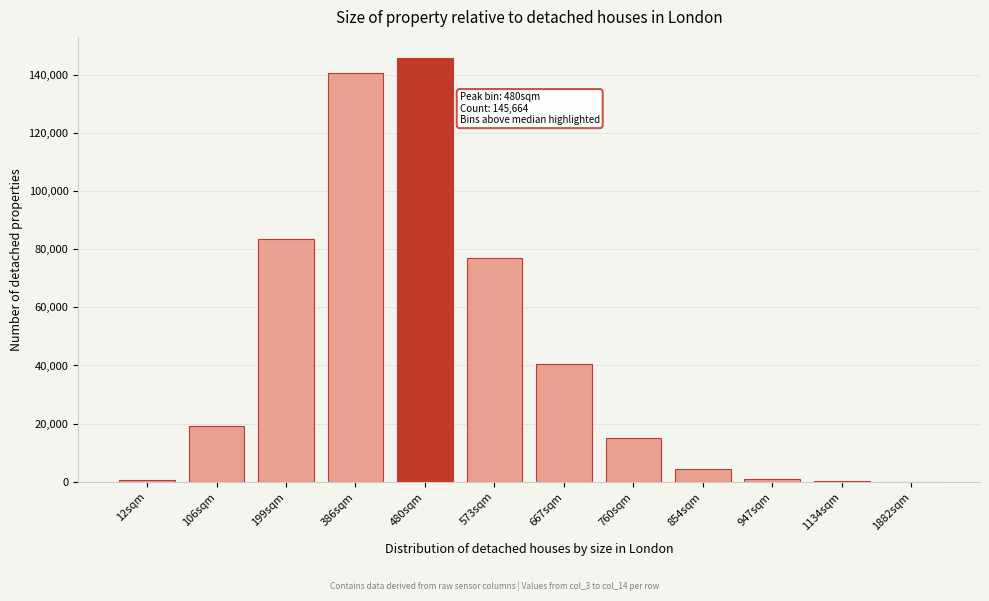

What is the change in value from 667sqm to 760sqm?

-25394